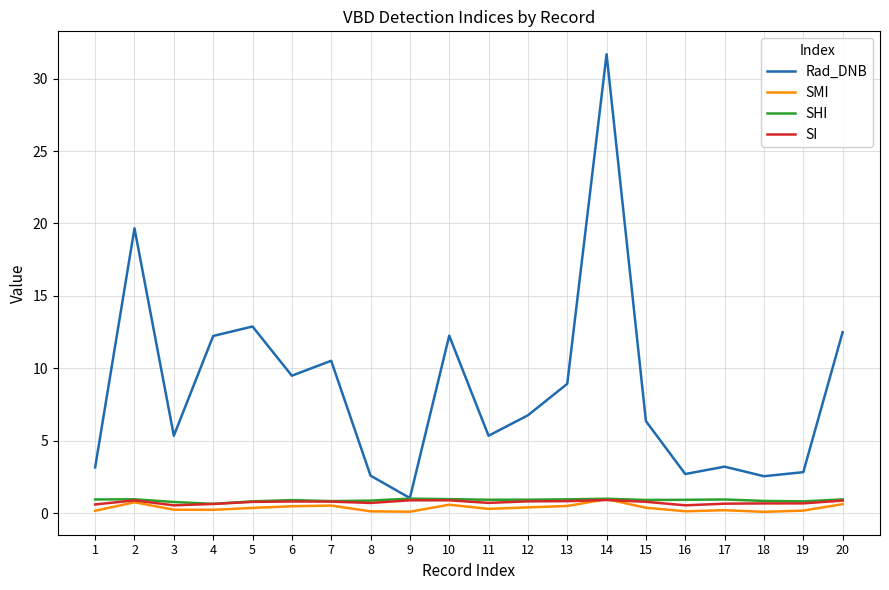

What is the difference between the Rad_DNB values at 5 and 15?

6.5